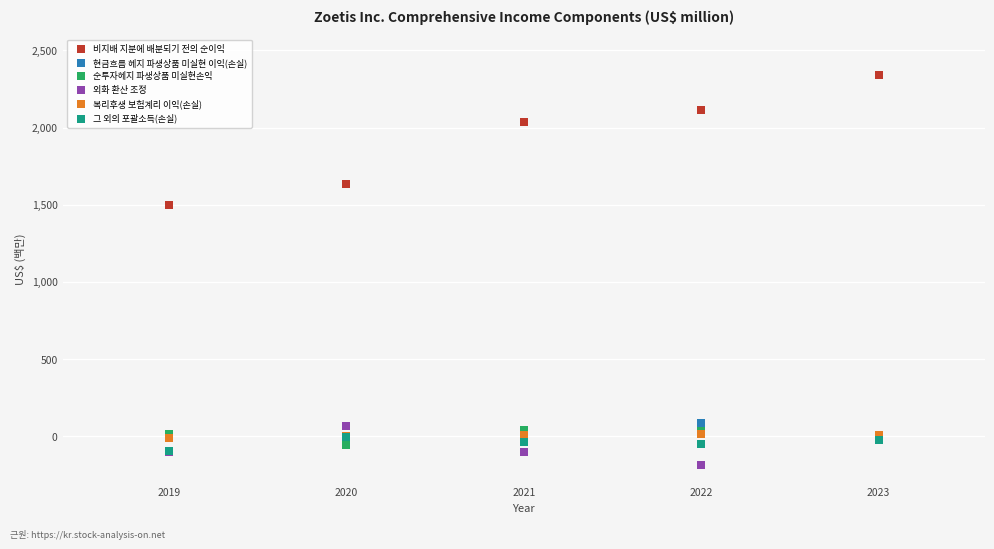

Which series has the widest spread of Y values?

비지배 지분에 배분되기 전의 순이익